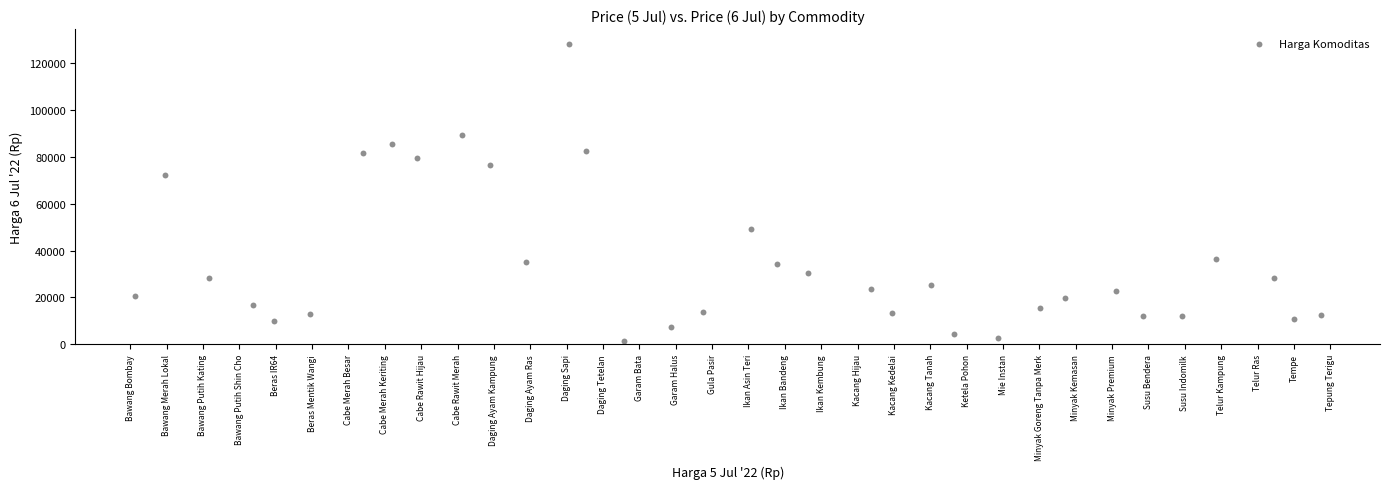

What is the range of X values (max minus min)?

32.6